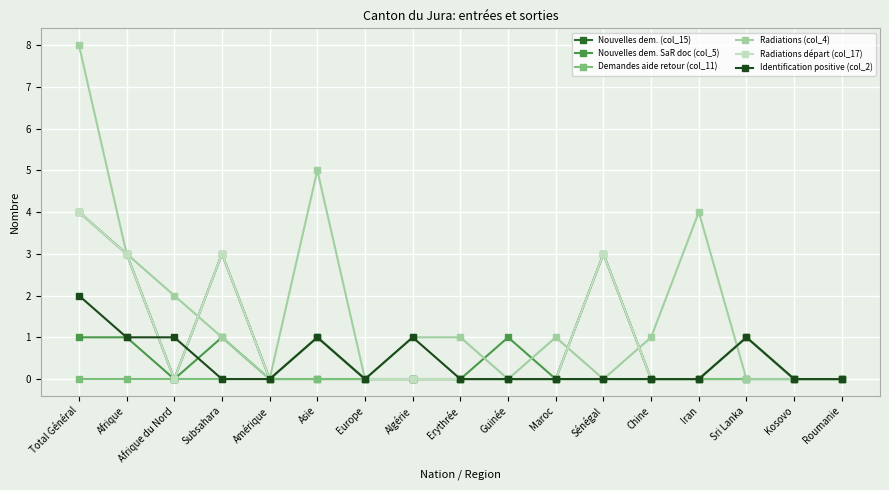

Is this an area chart (filled region under the line)?

No